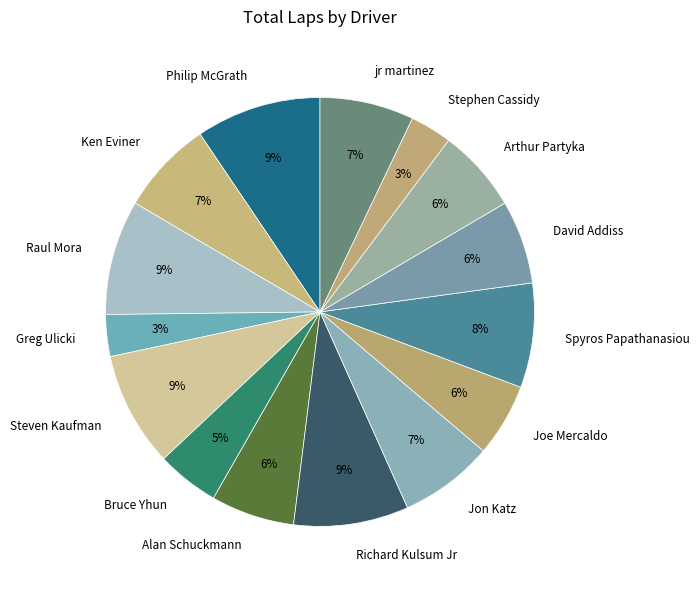

Does any single category account for the majority?

No